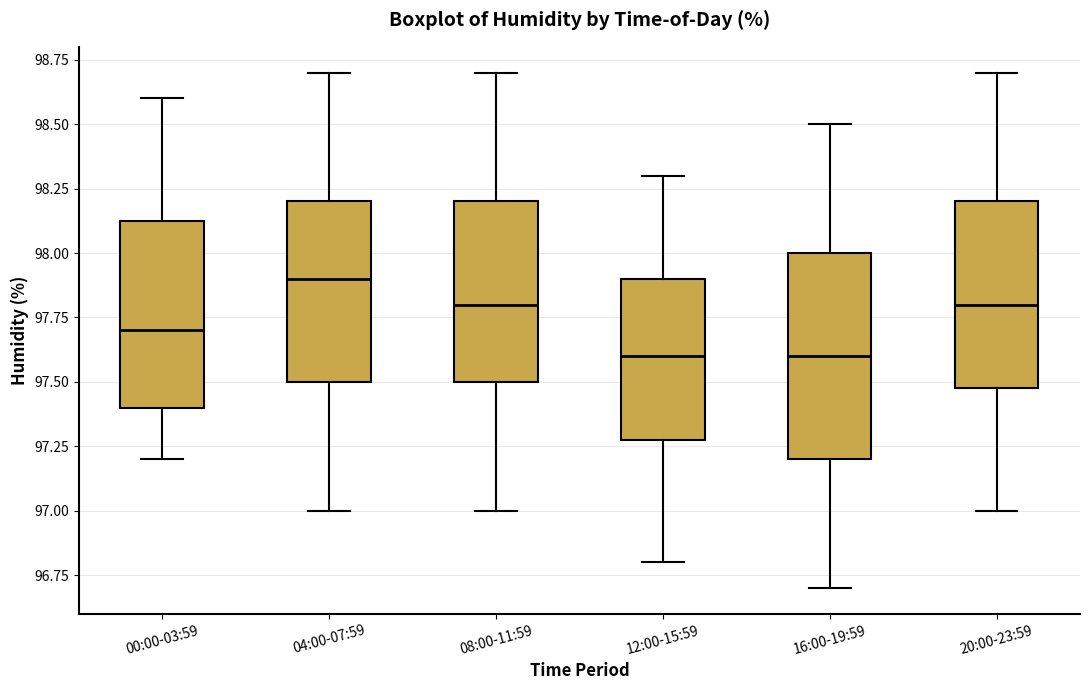

Which box is the tallest, from its lower edge to its upper edge?

16:00-19:59